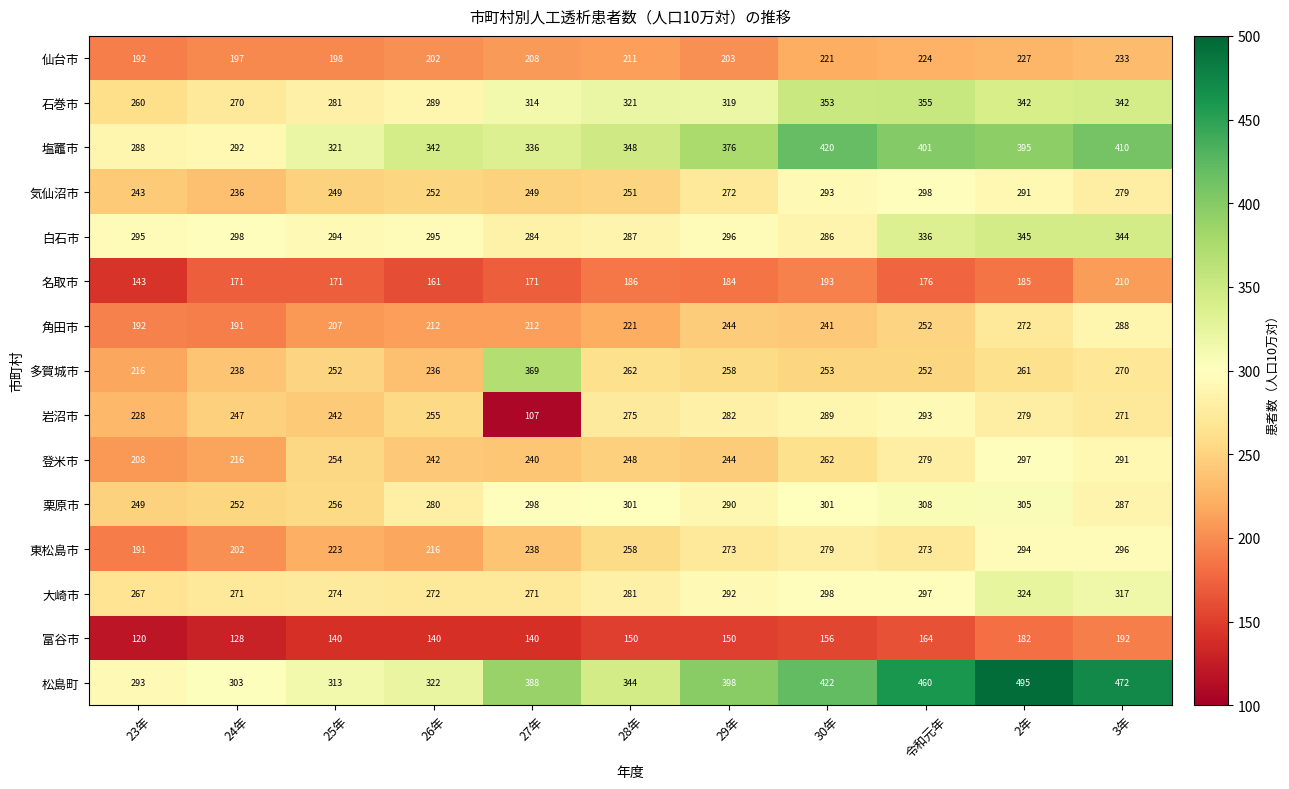

How many 富谷市 values are between 140 and 164?

7